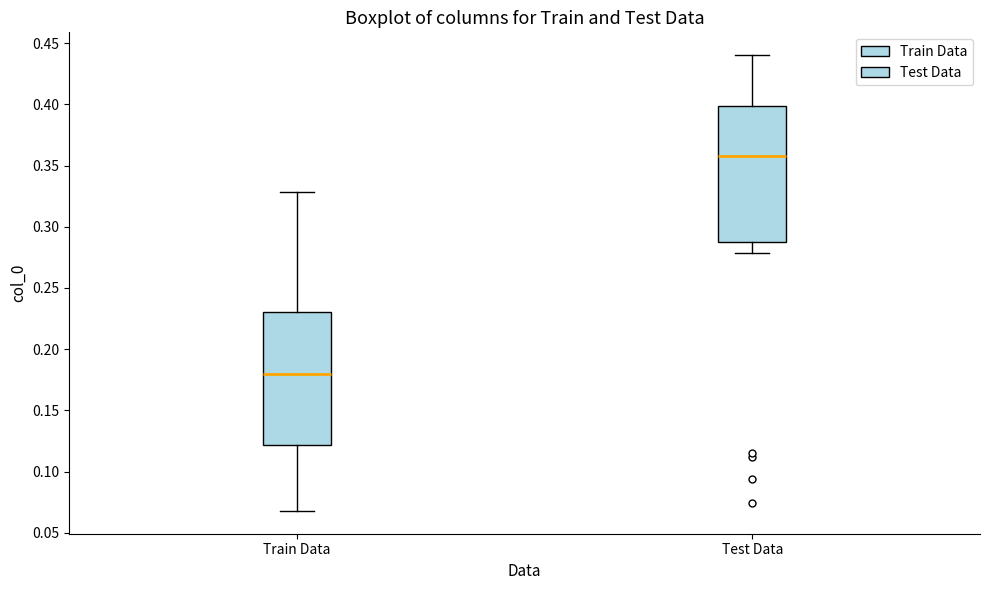

Reading left to right, transcribe this box plot: for each box, give where its median line is, the range the box spans, and where its two whiskers end, as read against the y-axis. The values are not printed on the chart, so give them approximately, as read against the axis.

Train Data: median 0.18, box 0.12 to 0.23, whiskers 0.07 to 0.33
Test Data: median 0.36, box 0.29 to 0.40, whiskers 0.28 to 0.44